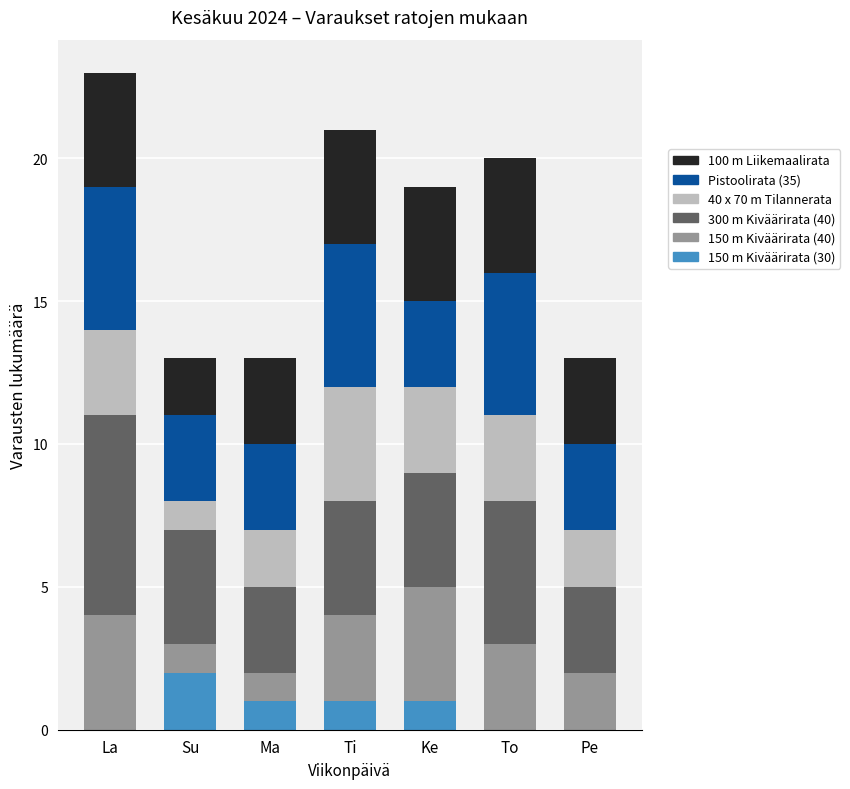

Are the bars grouped side by side (vs. stacked)?

No